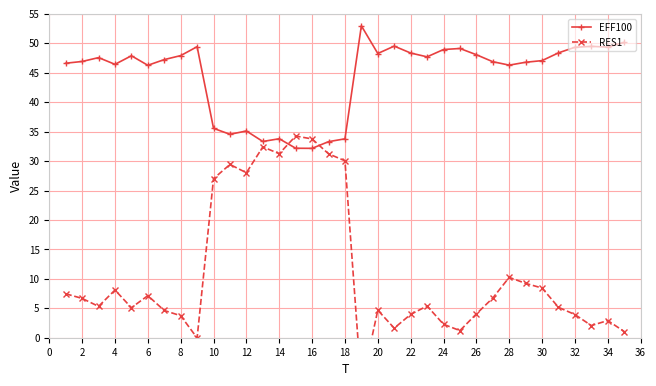

Is it true that EFF100 equals 49.4 at 34?

True